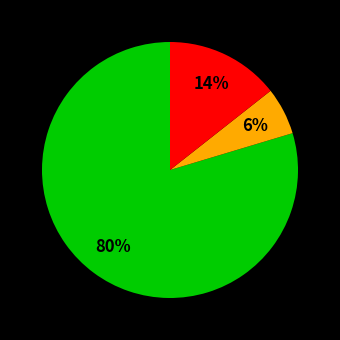

To the nearest percent, what is the average slice percentage?

33%